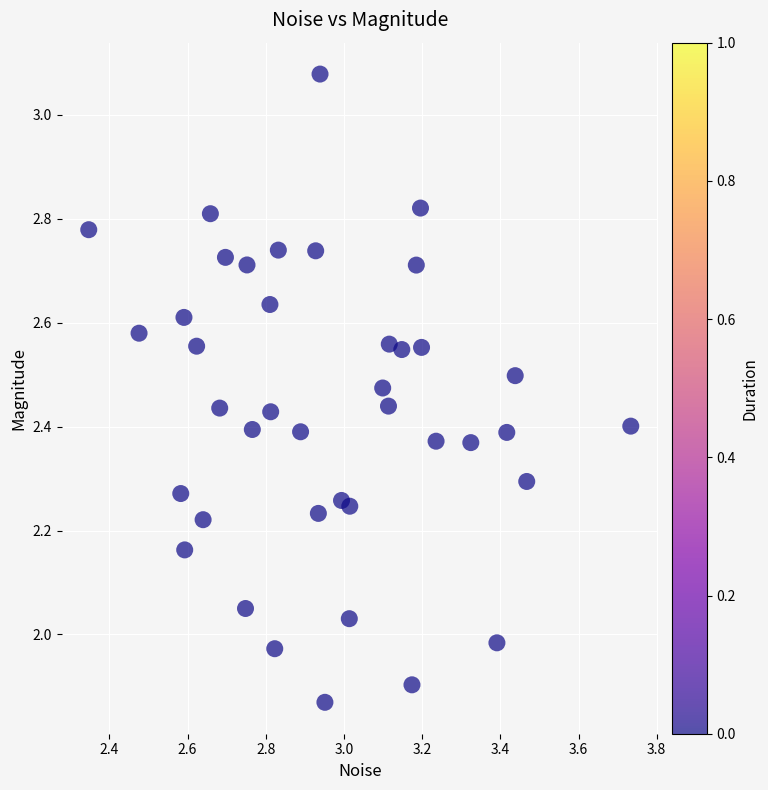

What is the range of Y values (max minus min)?

1.2